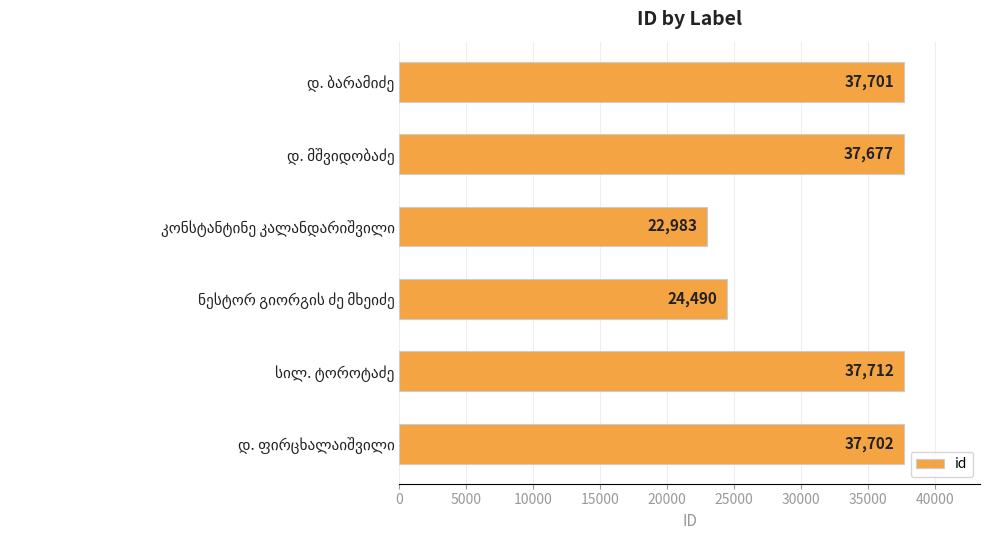

How many data points does each series have?

6